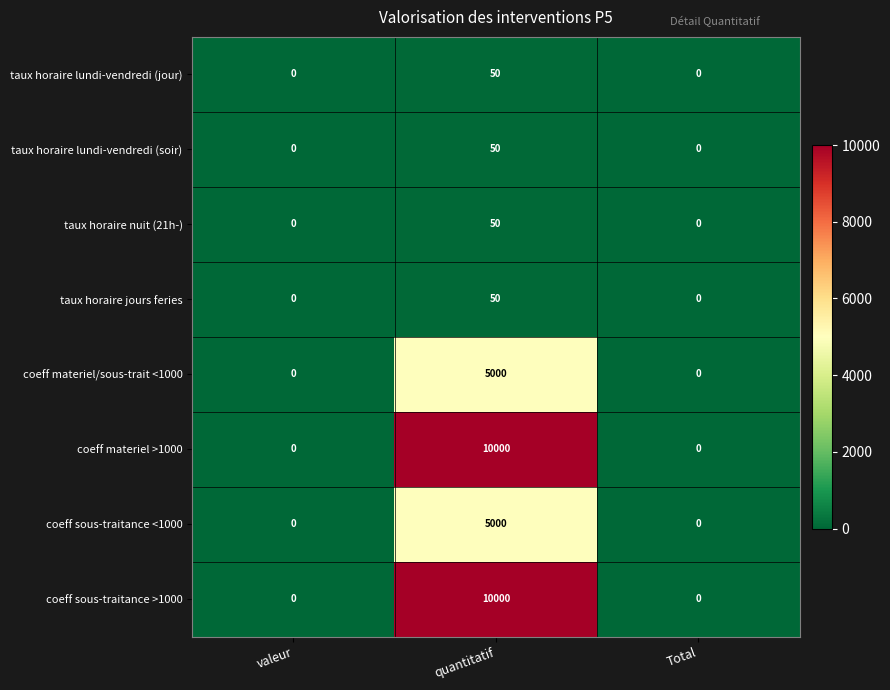

The taux horaire jours feries series shows 0 at Total. True or false?

True